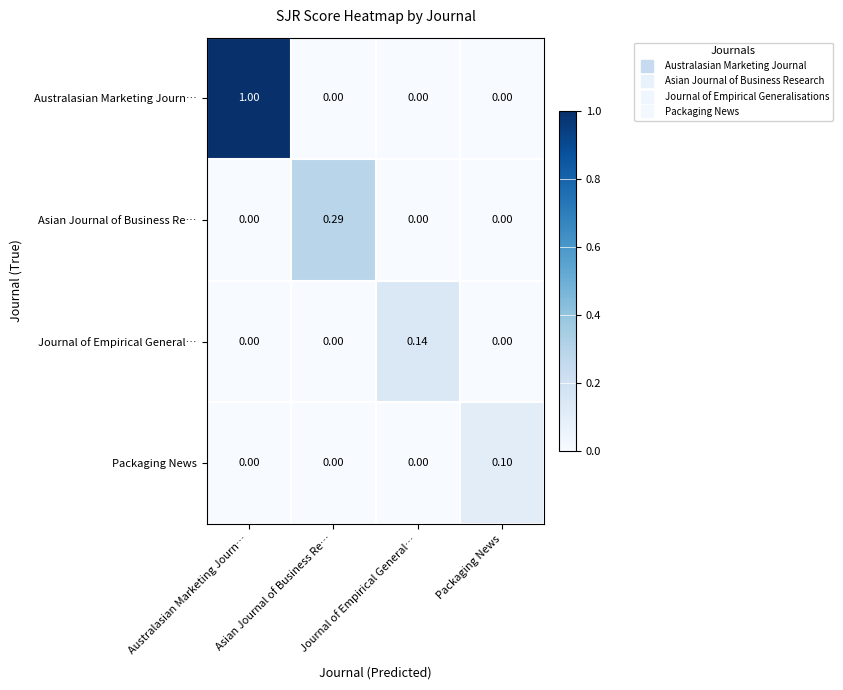

At which category is the sum across all series the highest?

Australasian Marketing Journ…